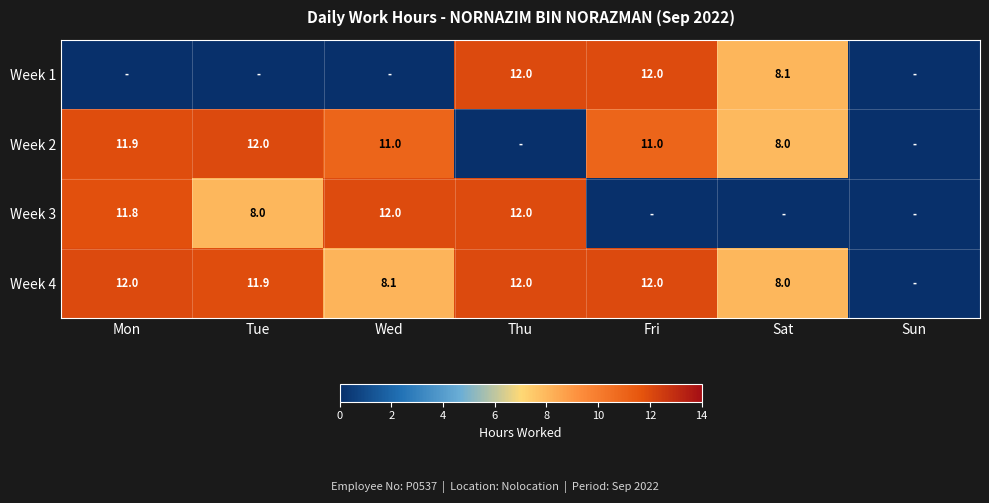

The Week 4 series shows 3.0 at Mon. True or false?

False